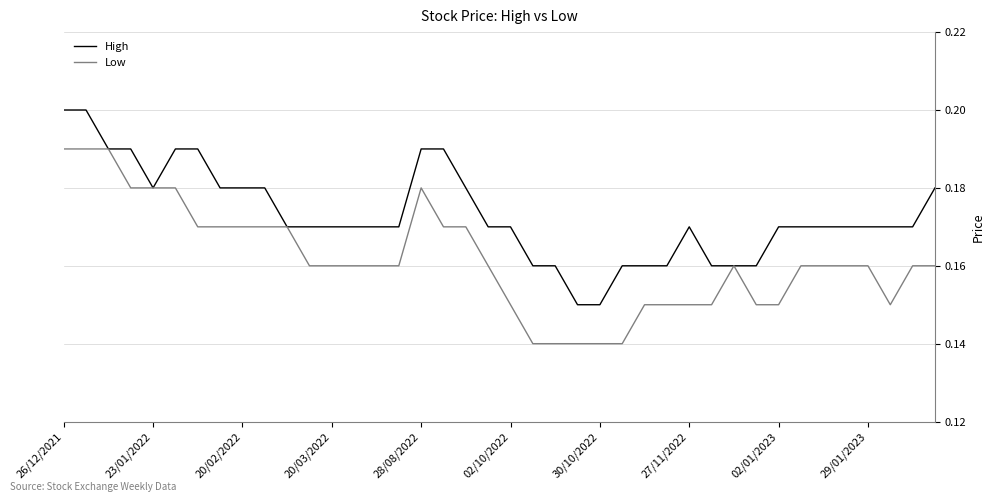

Does the chart have visible grid lines?

Yes